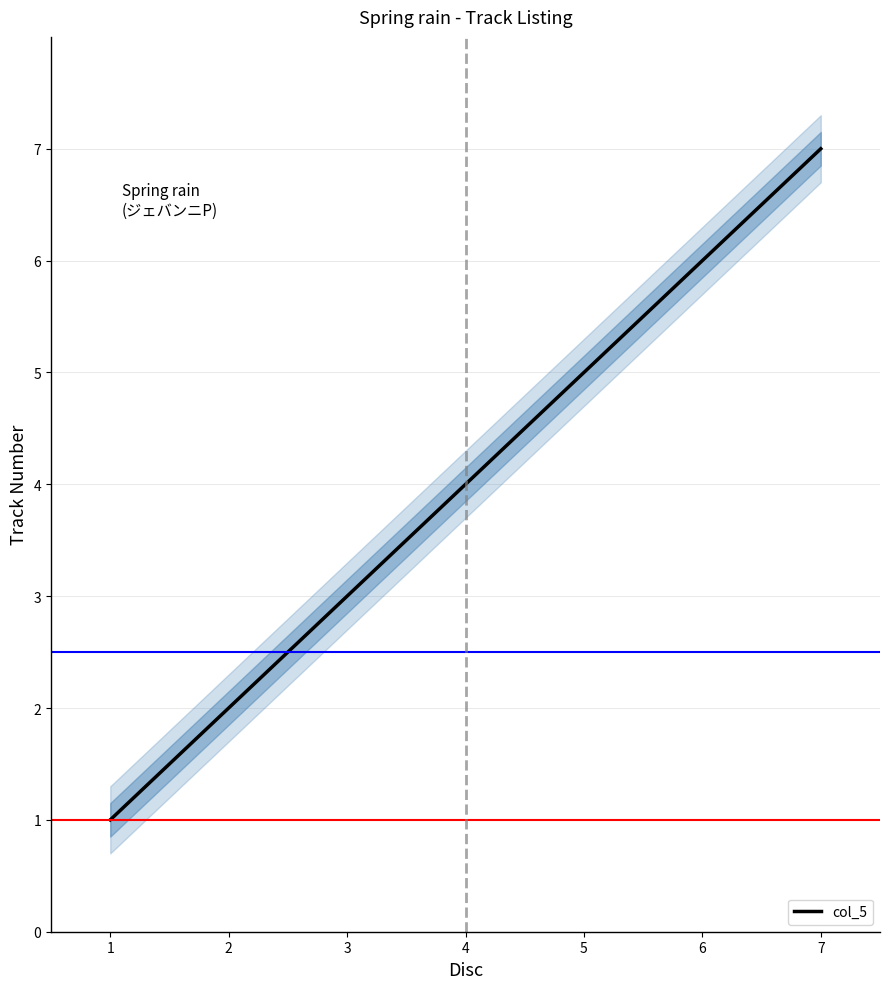

Rank the categories by value from highest to lowest.

7, 6, 5, 4, 3, 2, 1